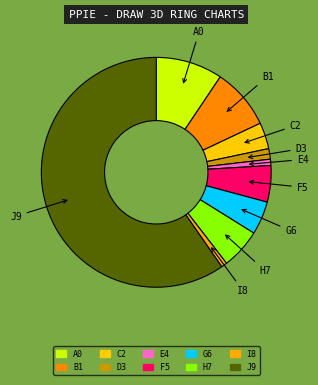

How many segments does this pie chart have?

10